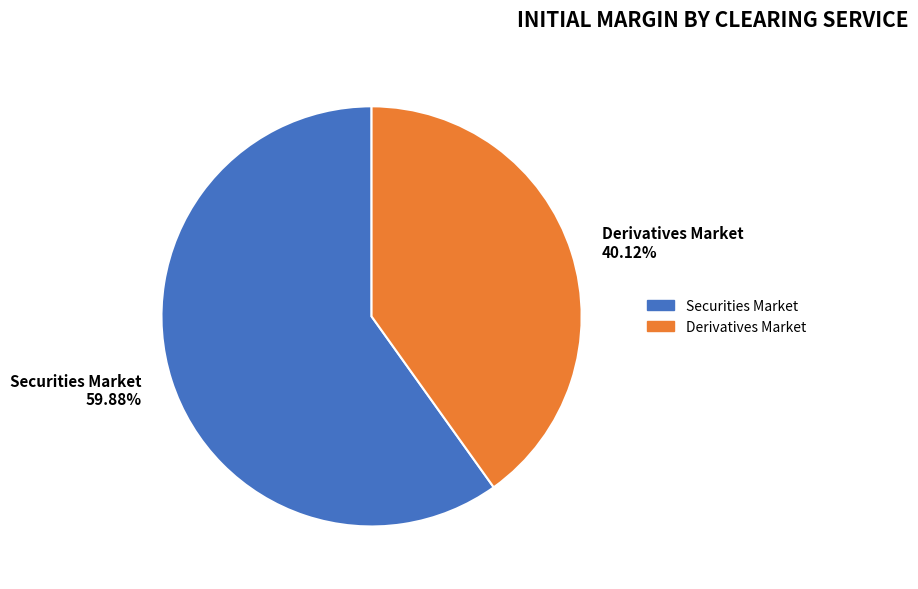

Rank the categories by value from highest to lowest.

Securities Market, Derivatives Market